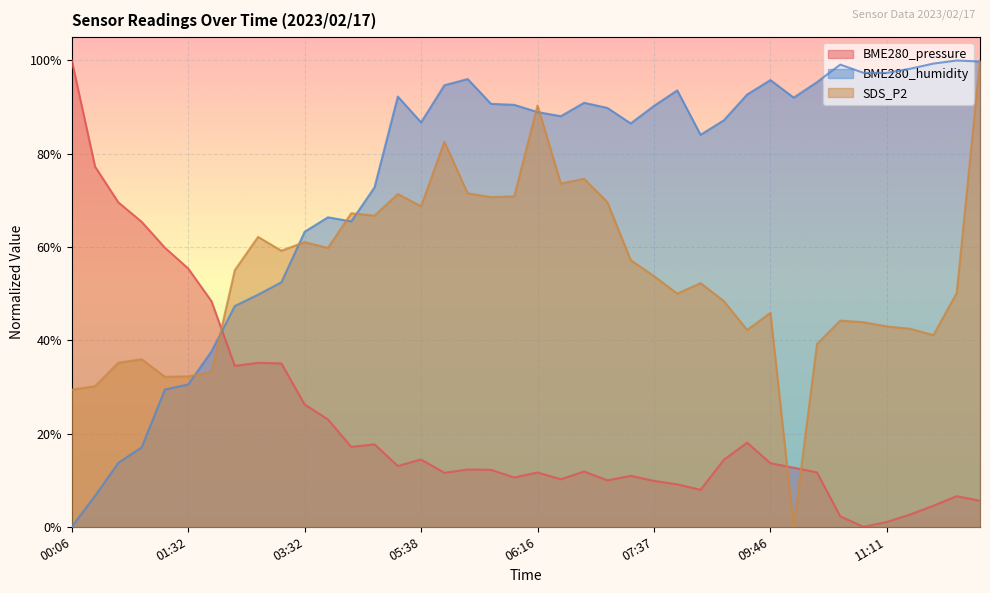

What is the average value of the BME280_pressure series?

0.2